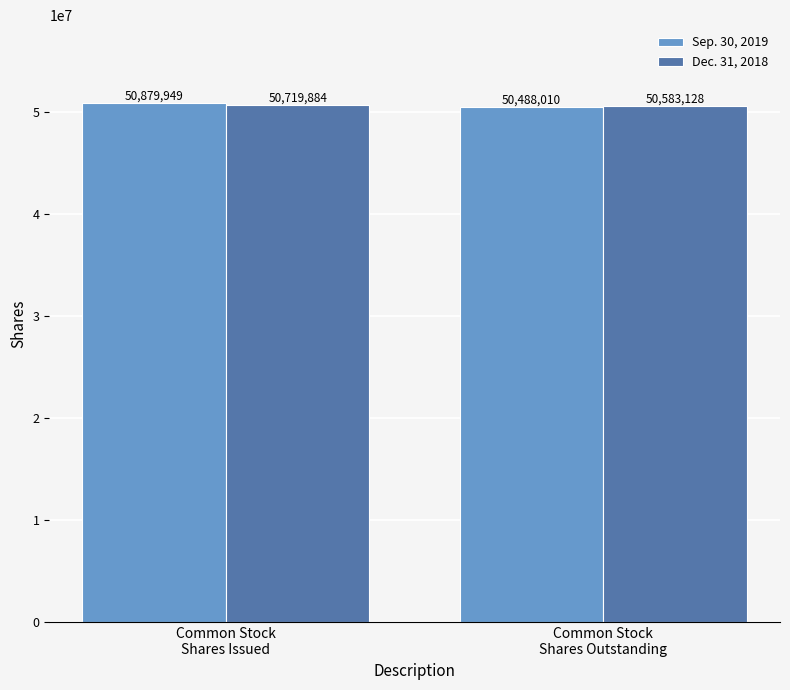

Count the number of data series in this chart.

2